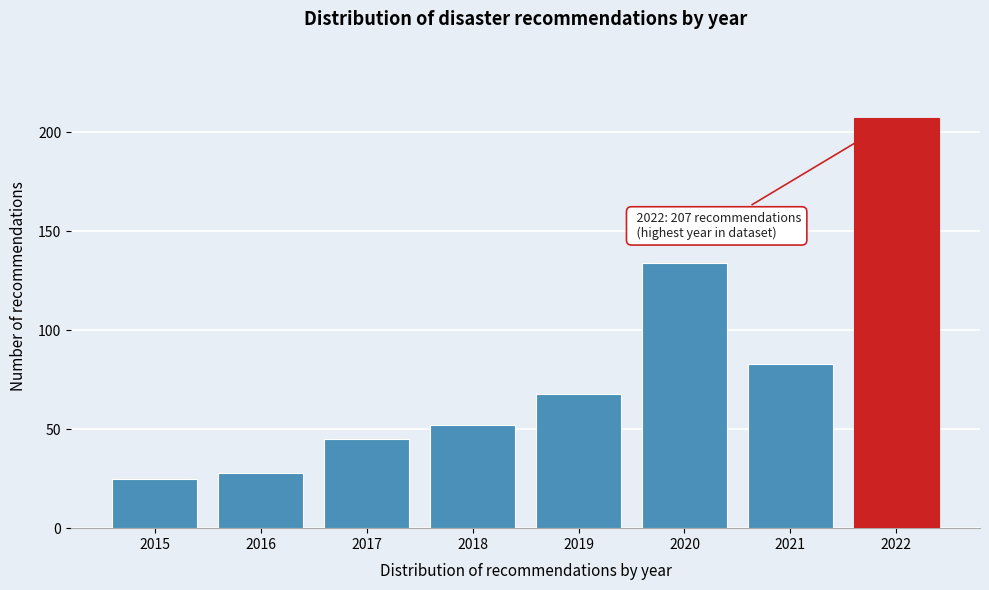

Reading left to right, what are all the values shown in this chart?

2015=25	2016=28	2017=45	2018=52	2019=68	2020=134	2021=83	2022=207